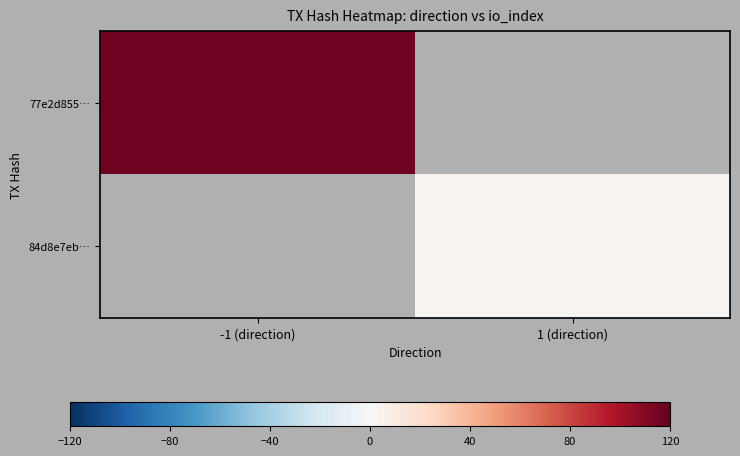

At how many categories does at least one series exceed 85?

1